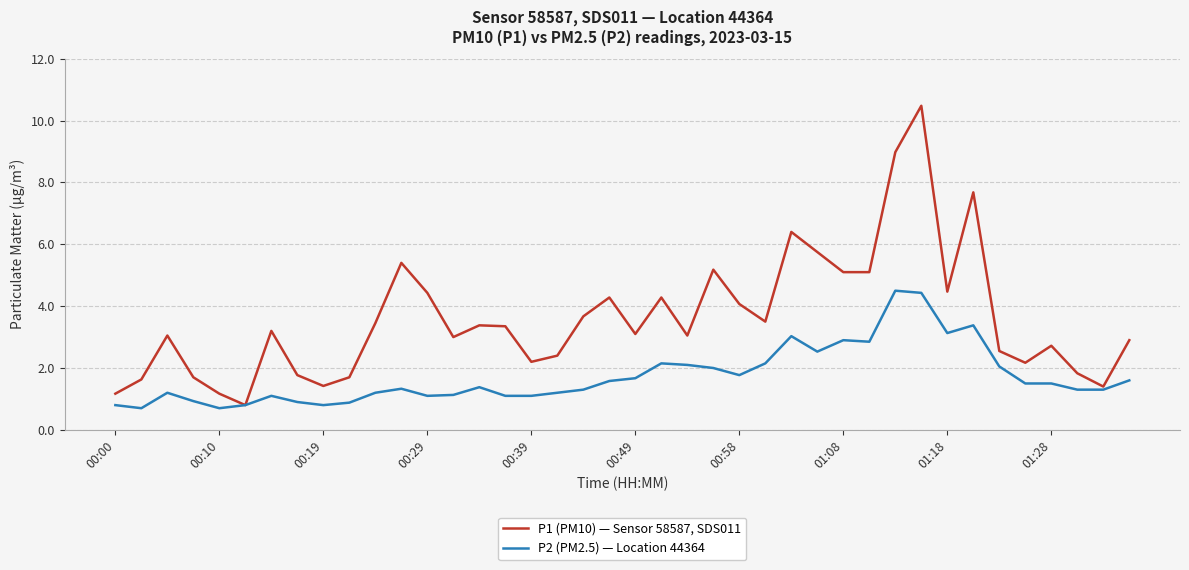

What is the minimum value for P1 (PM10) — Sensor 58587, SDS011?

0.8